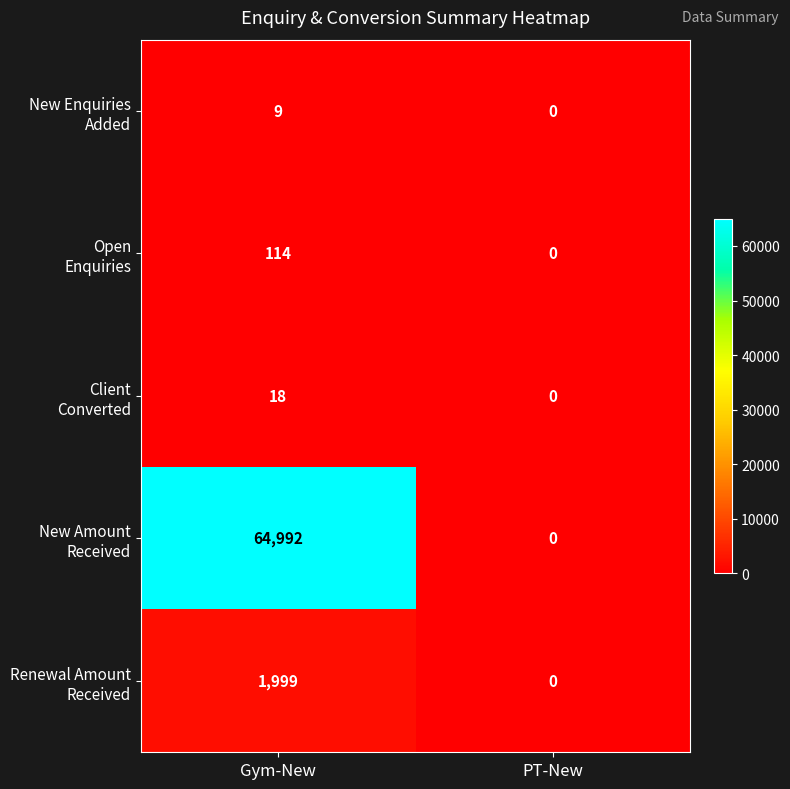

At which category is the sum across all series the highest?

Gym-New